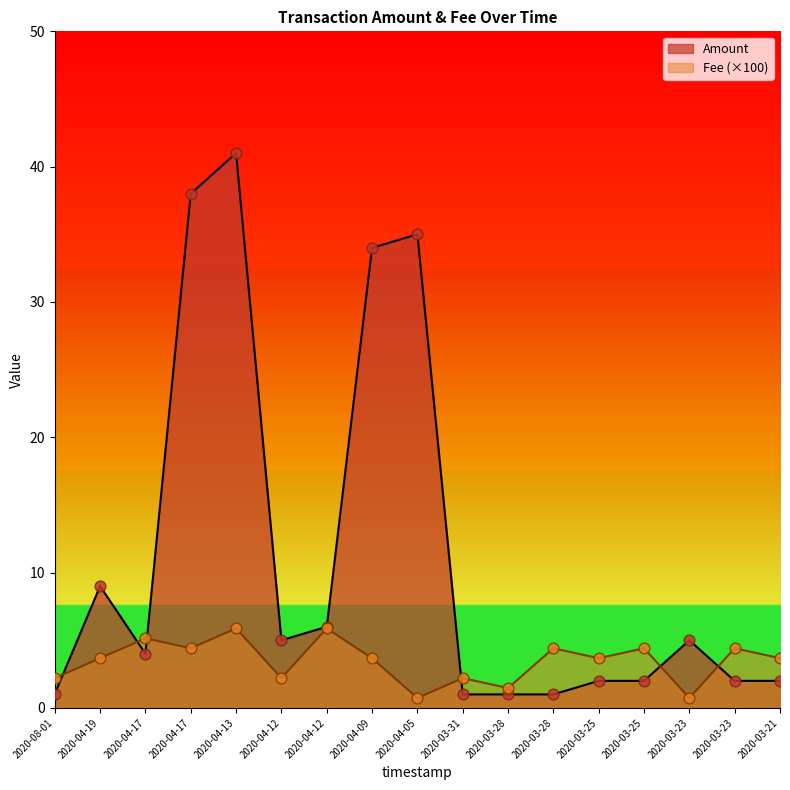

Which series reaches the maximum Y coordinate?

Amount